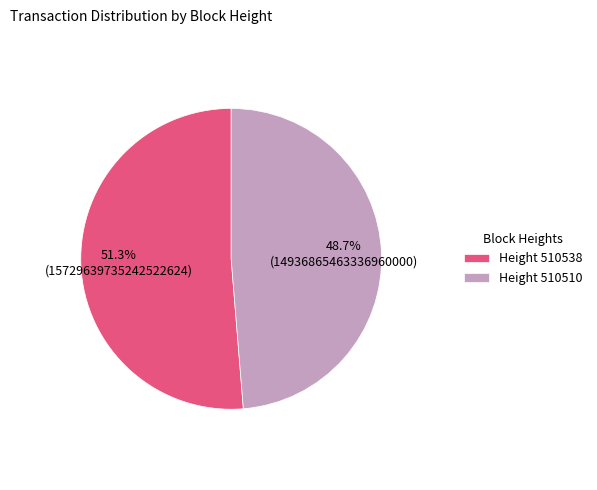

What is the majority slice?

Height 510538